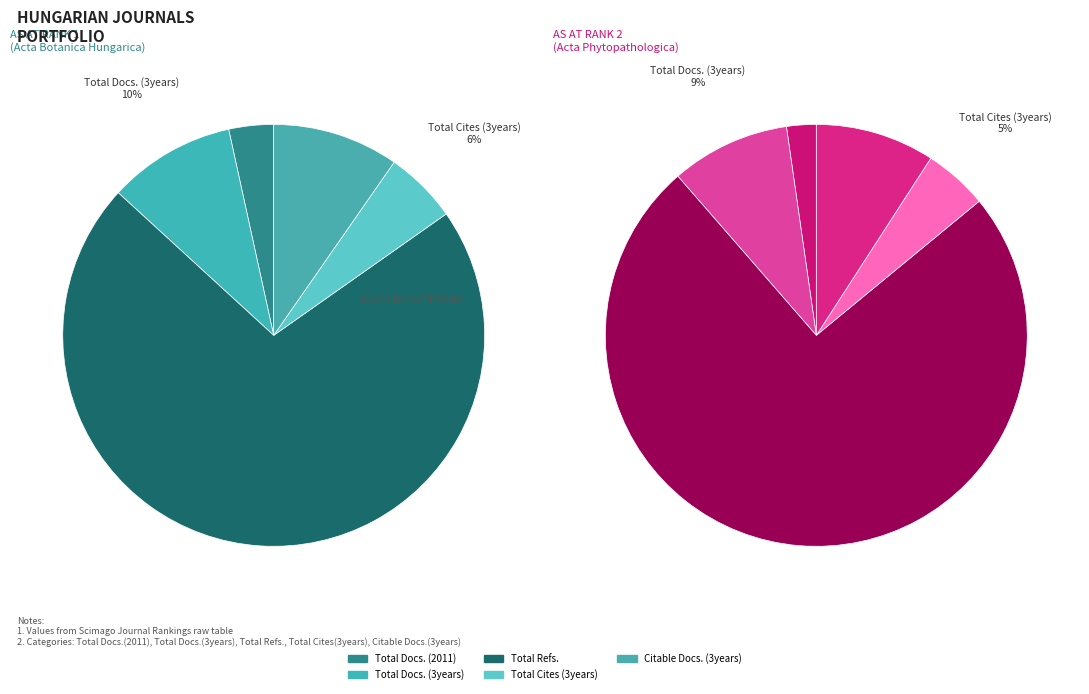

To the nearest percent, what is the average slice percentage?

20%